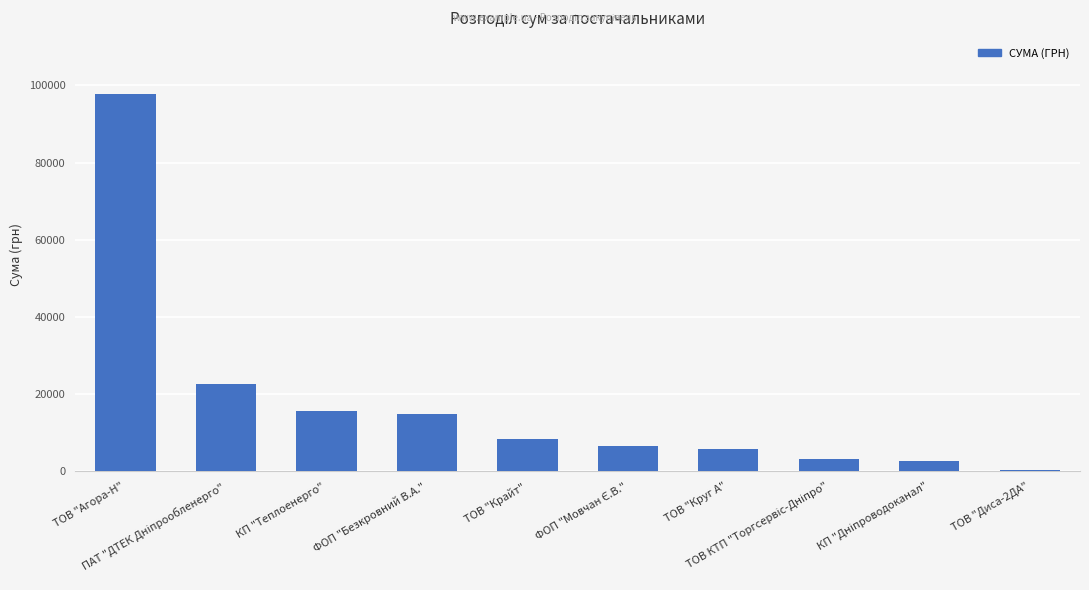

What is the average value?

17790.8